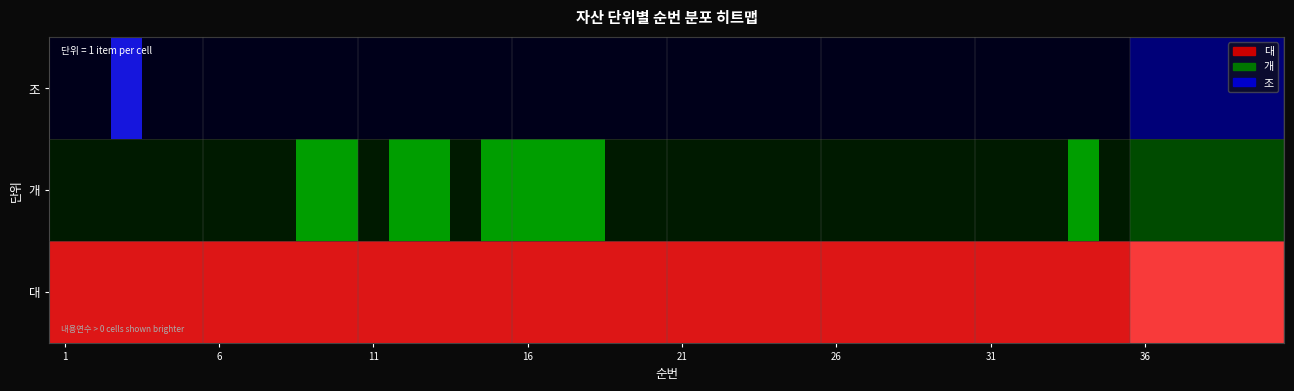

How many values are between 0 and 1?

40